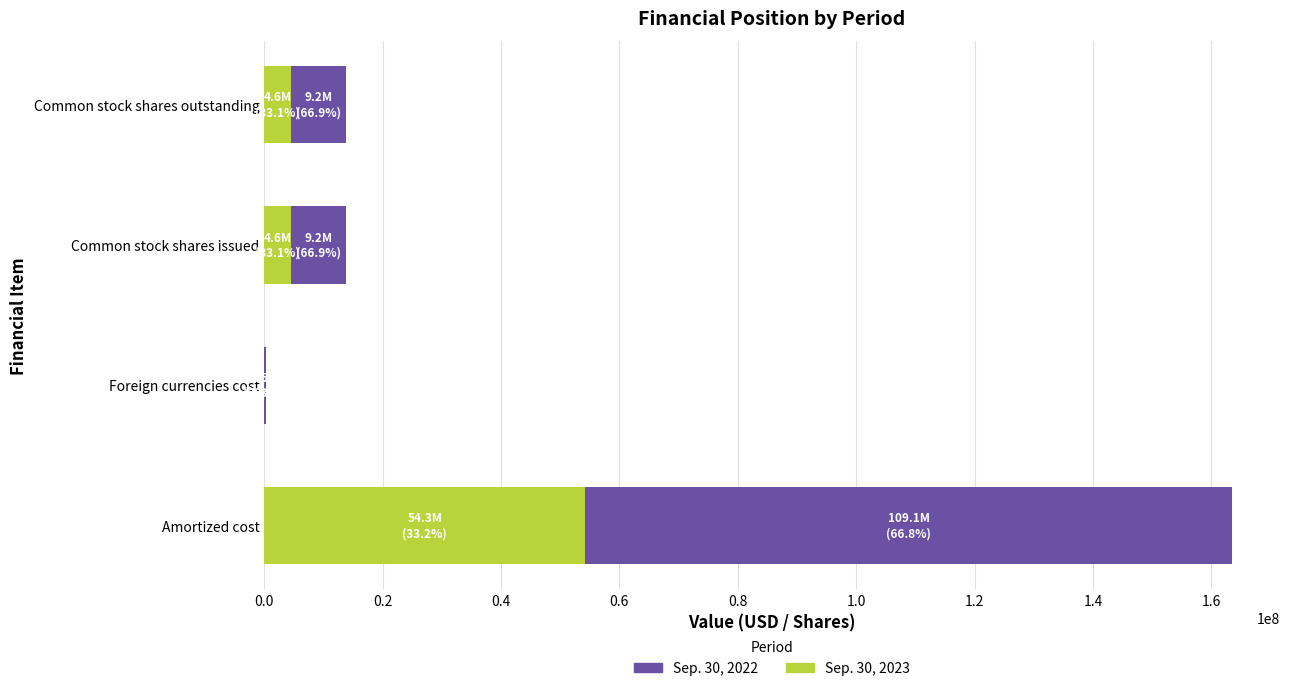

The value of Sep. 30, 2022 at Amortized cost is 54268362.0. True or false?

True